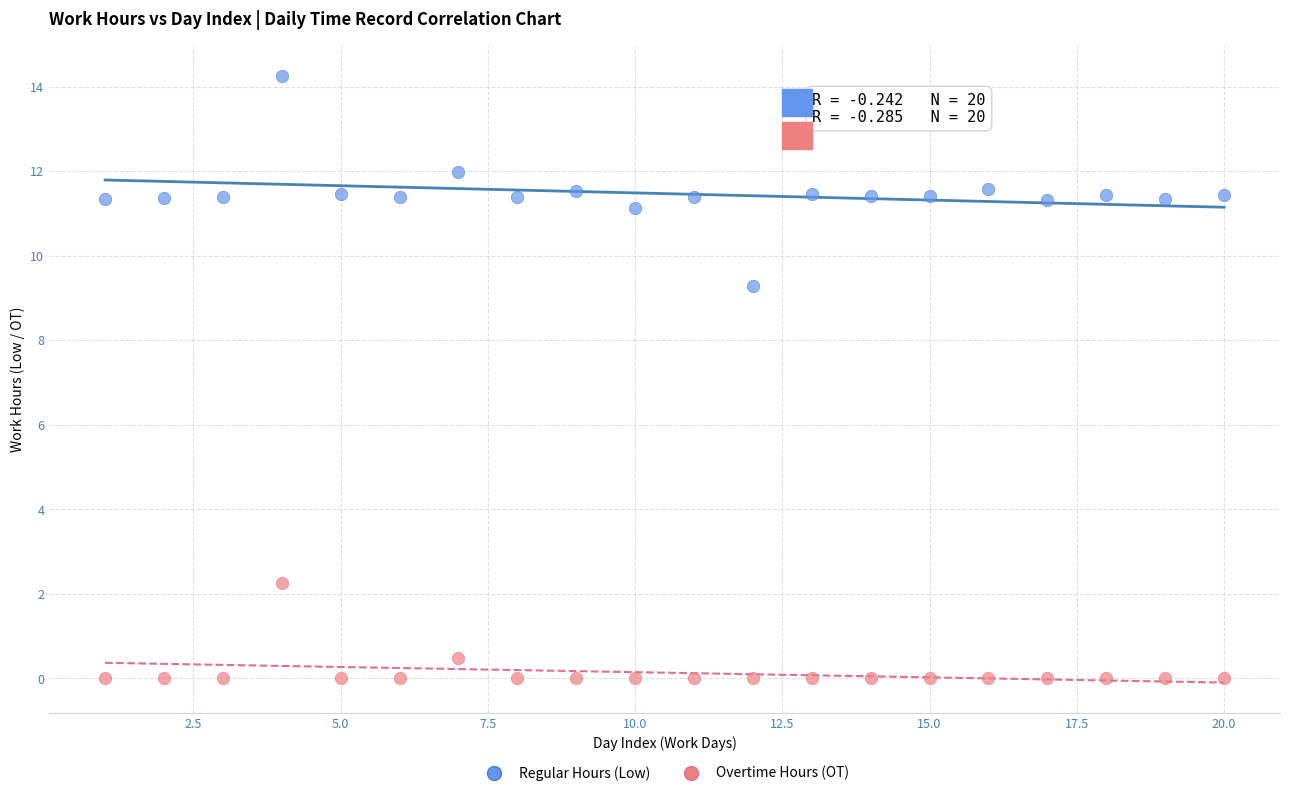

Which series reaches the minimum Y coordinate?

Overtime Hours (OT)